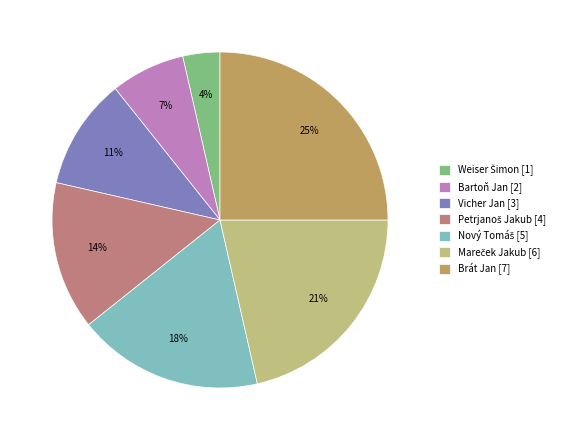

To the nearest percent, what is the average slice percentage?

14%